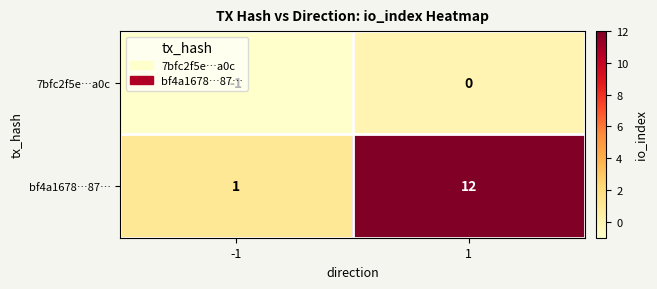

List the series in order of their peak value, lowest first.

7bfc2f5e…a0c, bf4a1678…87…